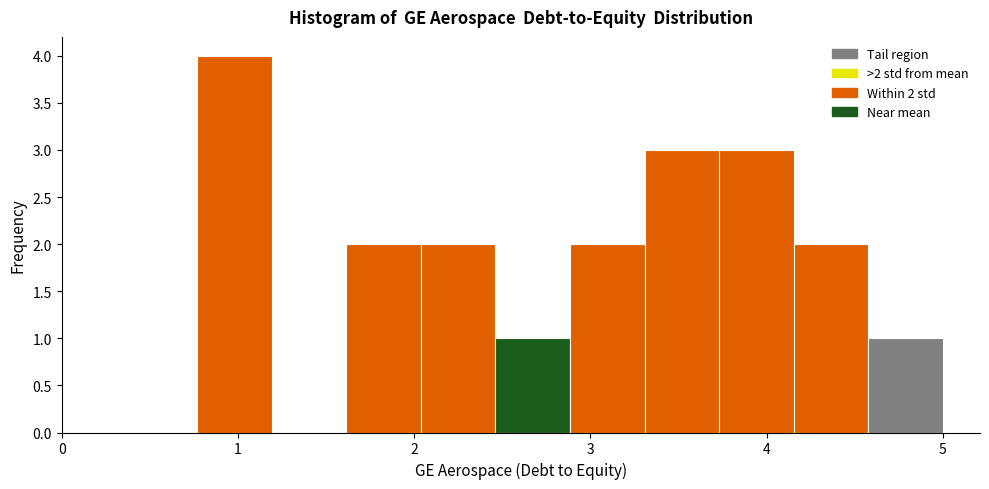

Over which range of the x-axis is the bar tallest?

0.8 to 1.2